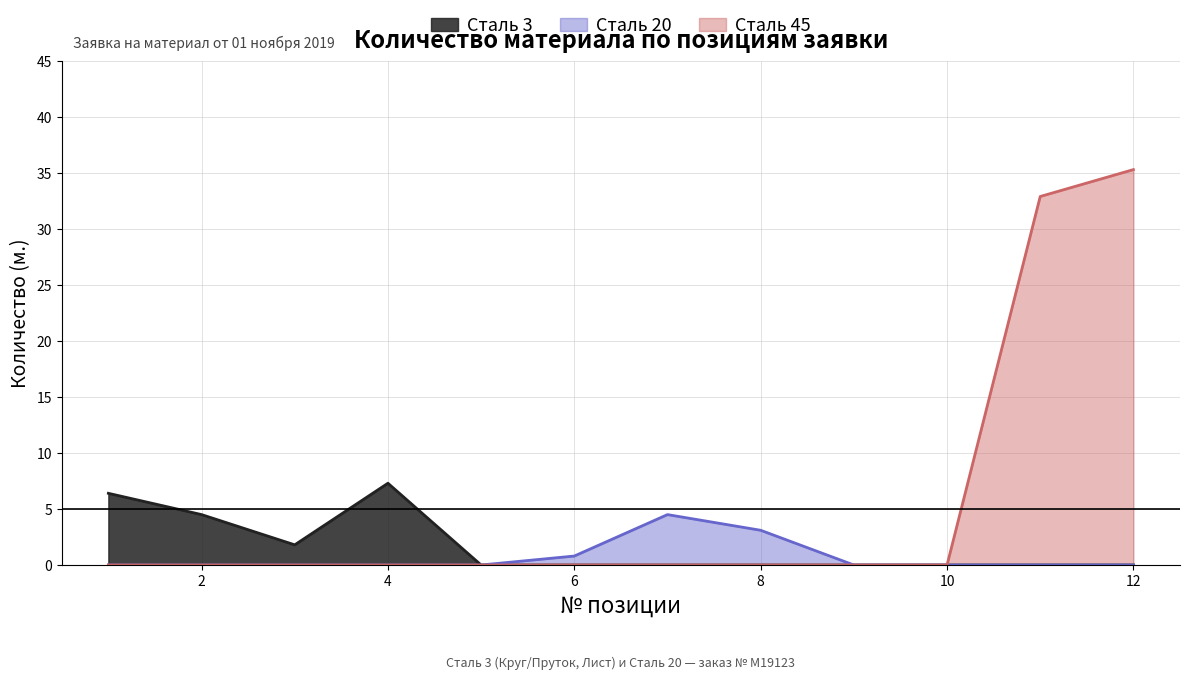

True or false: Сталь 20 and Сталь 3 intersect in this chart.

False